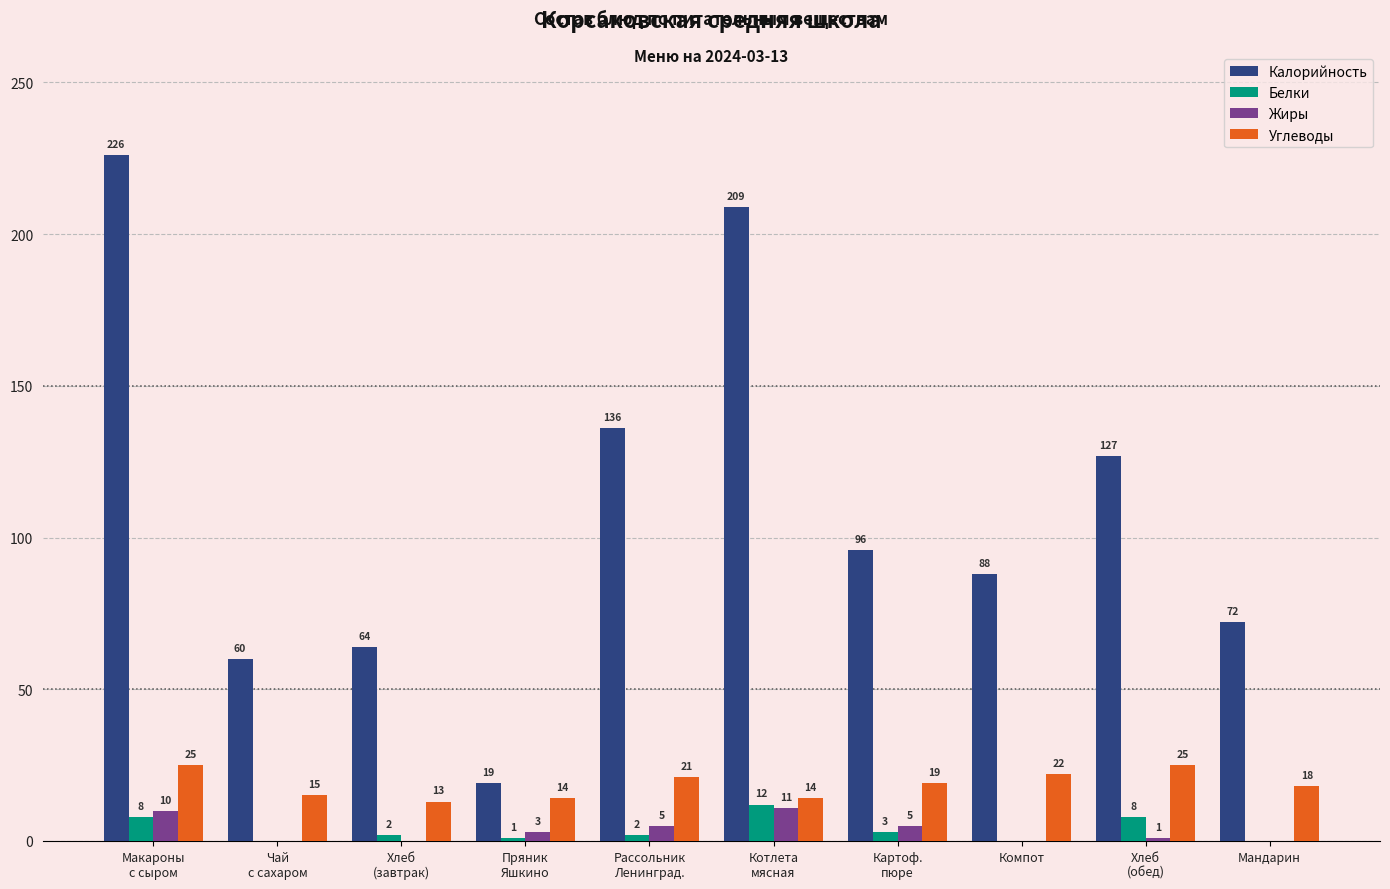

How many groups of bars are there?

10